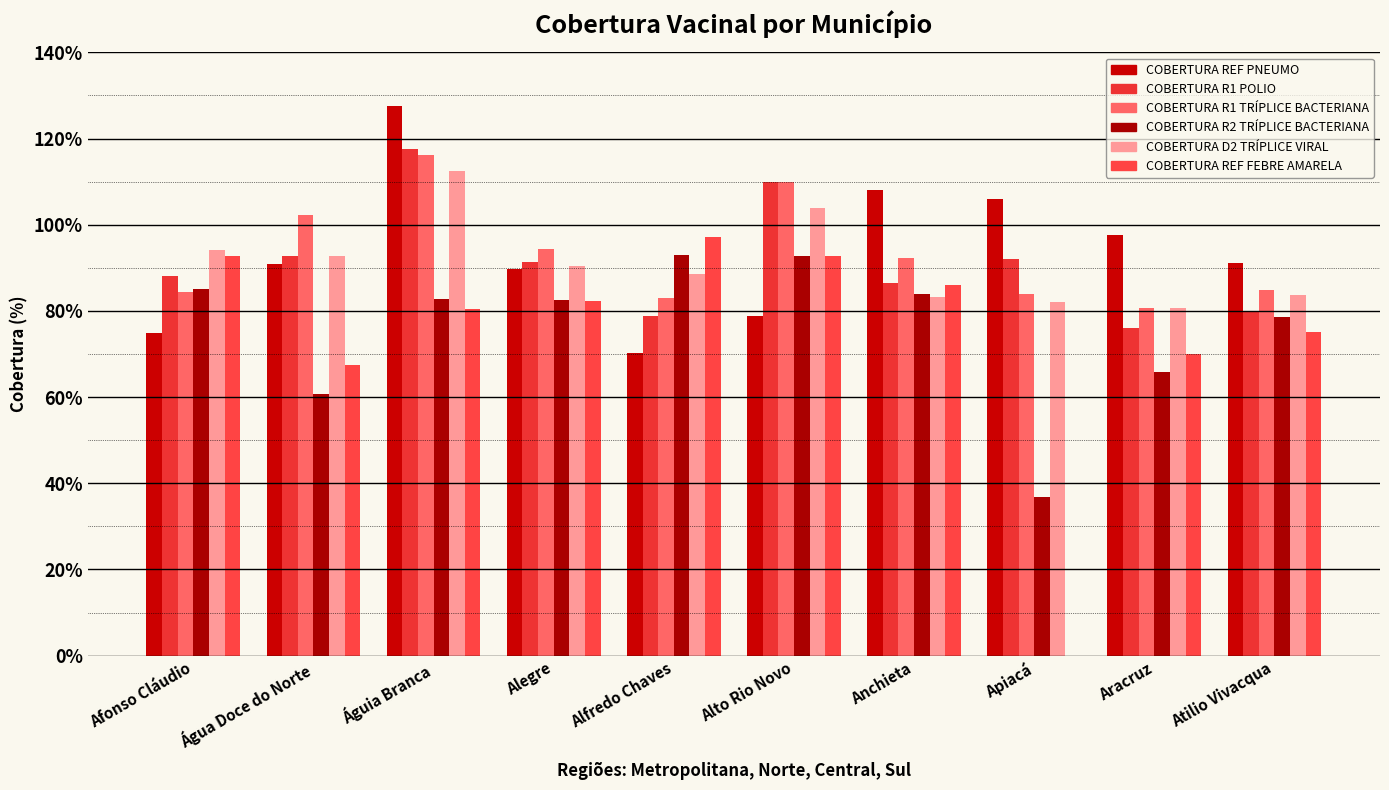

Which series has the largest total across all categories?

COBERTURA REF PNEUMO